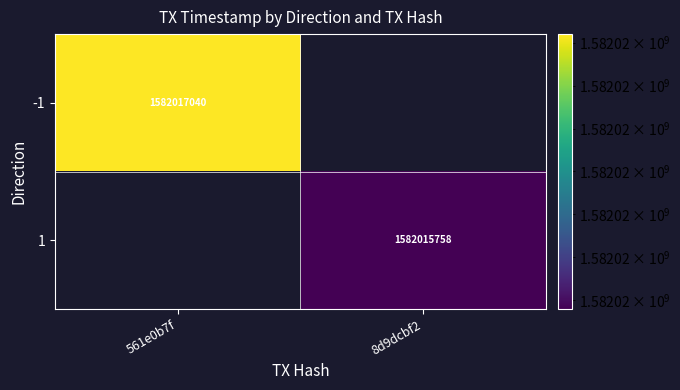

Is it true that -1 equals 2191266478 at -1?

False